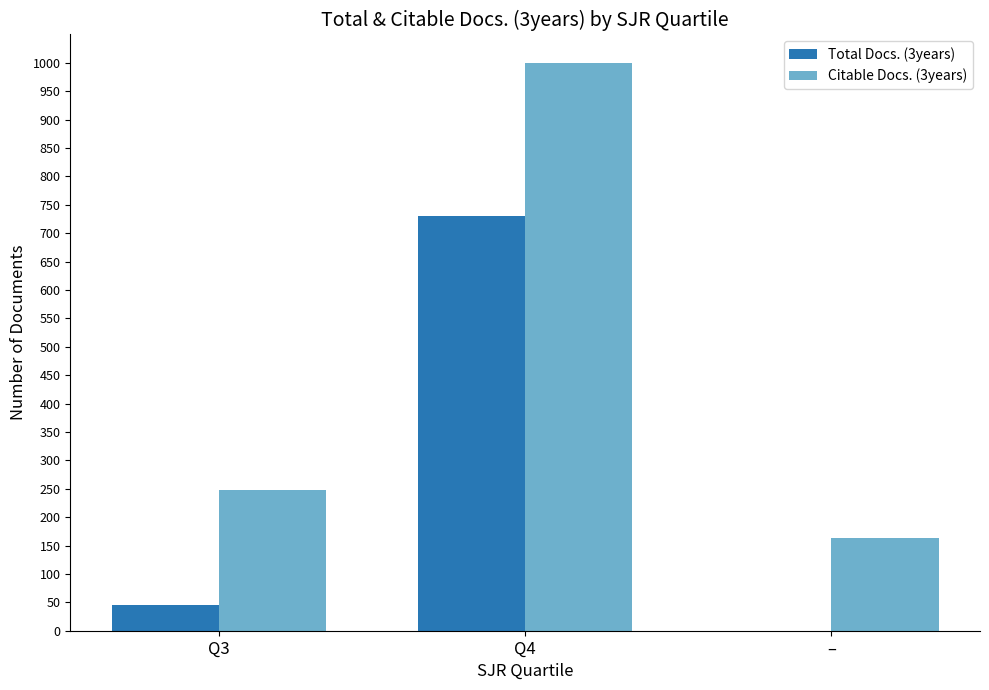

Is it true that Total Docs. (3years) equals 0 at –?

True